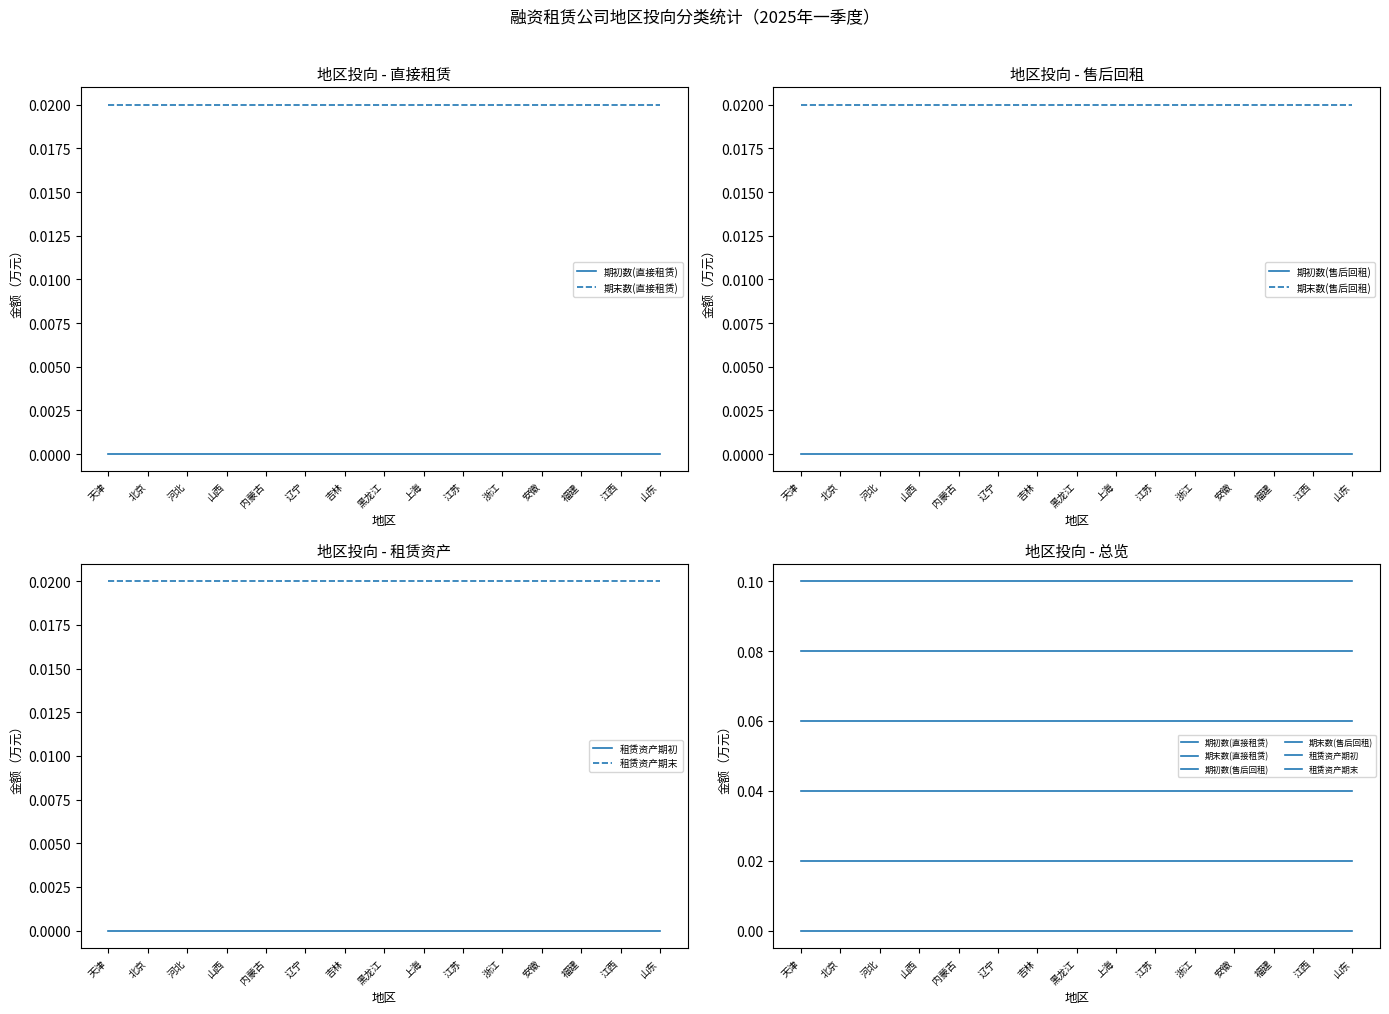

What is the greatest value displayed?

0.1